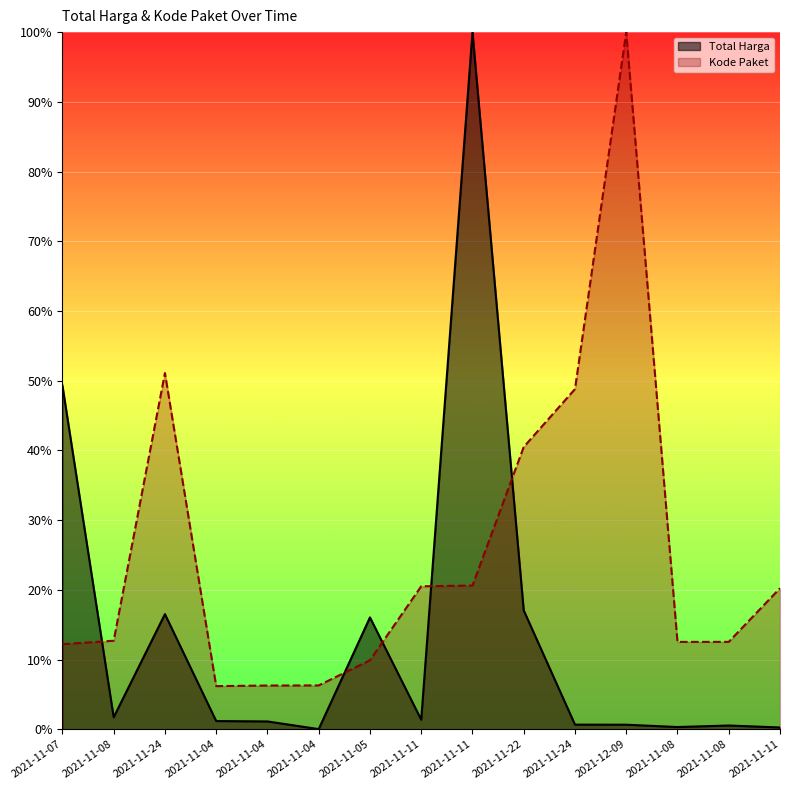

Where is the first local minimum for Kode Paket?

2021-11-04